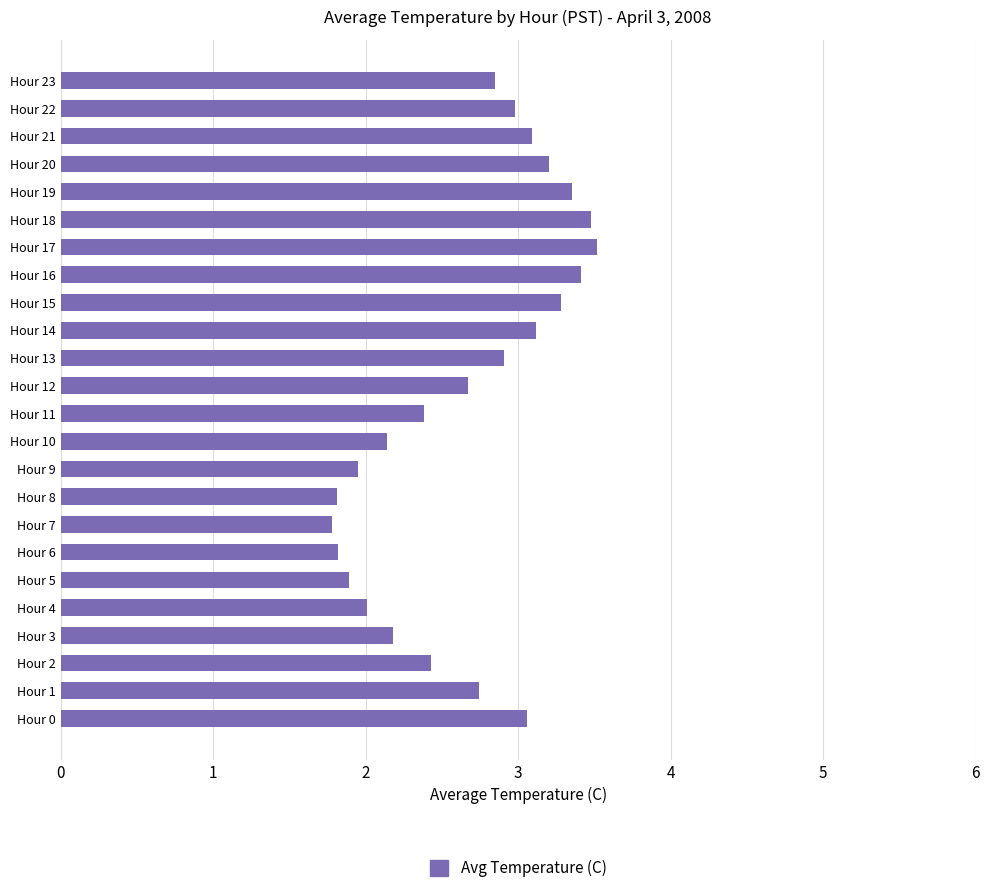

What is the difference between the maximum and minimum values?

1.7